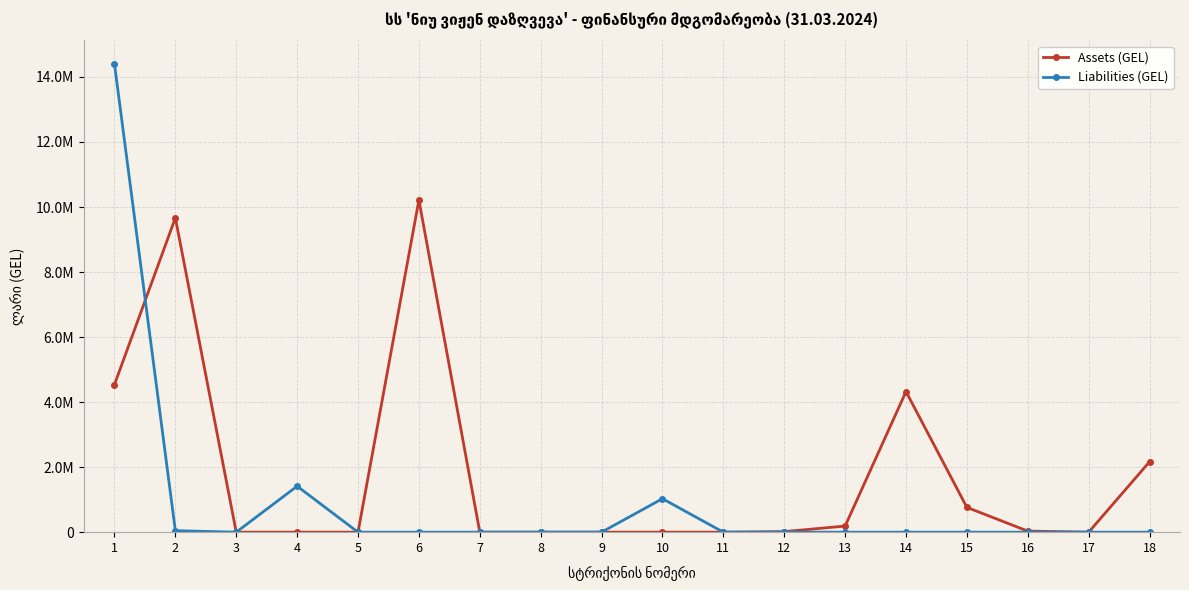

What are all the series names shown in the legend?

Assets (GEL), Liabilities (GEL)